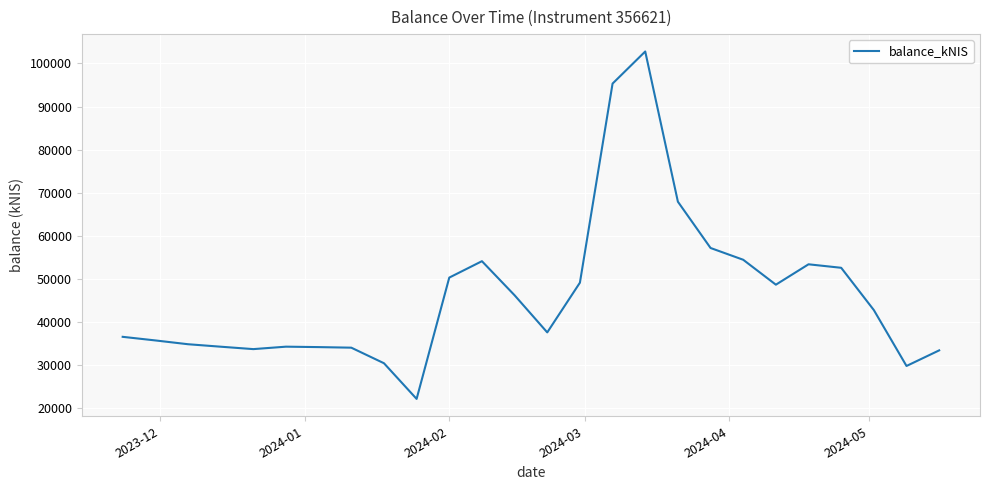

What is the maximum value shown in the chart?

102768.6